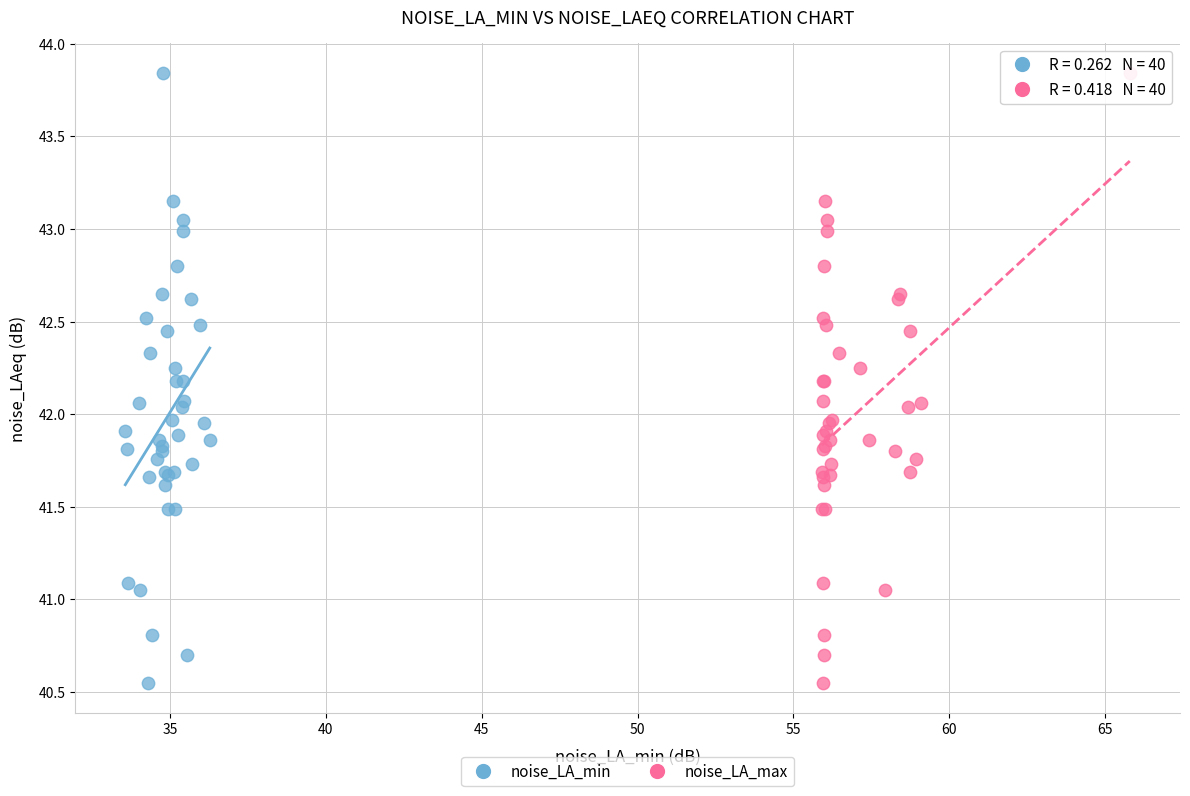

What are all the series names shown in the legend?

noise_LA_min, noise_LA_max